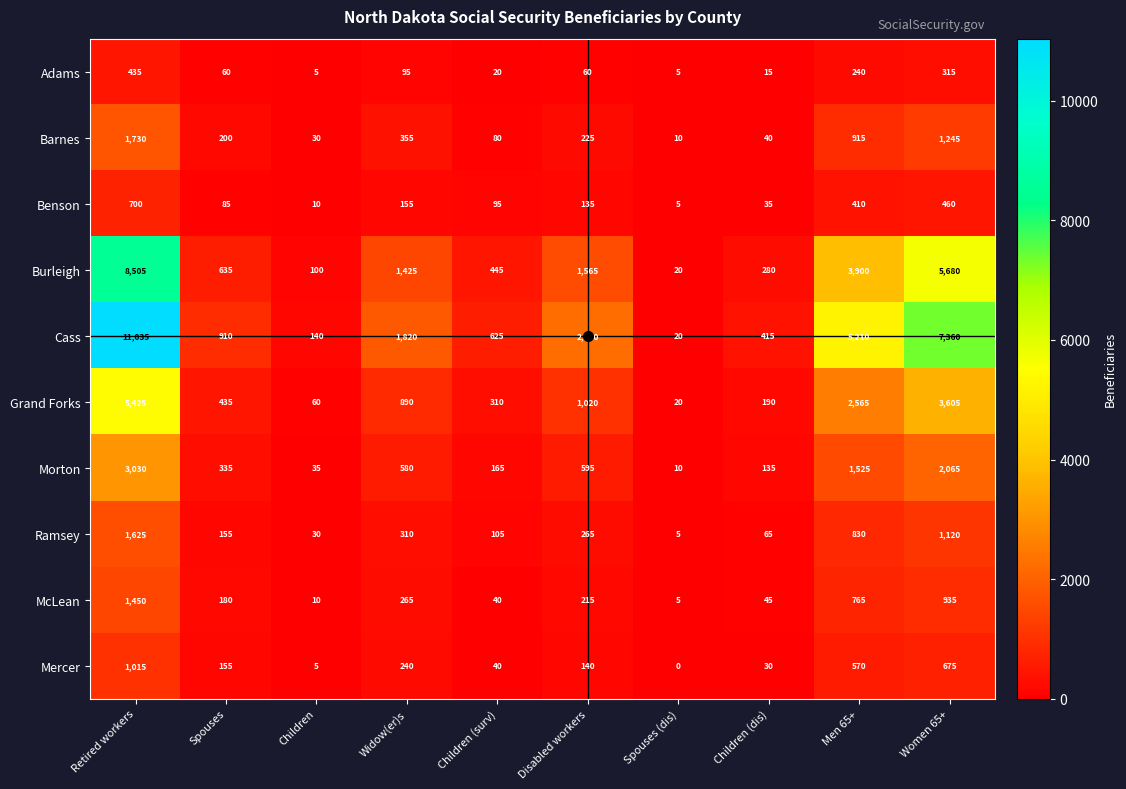

List the series in order of their peak value, highest first.

Cass, Burleigh, Grand Forks, Morton, Barnes, Ramsey, McLean, Mercer, Benson, Adams